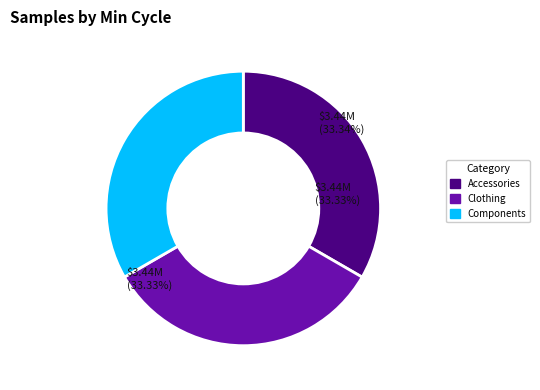

Is there any slice that represents more than half of the pie?

No